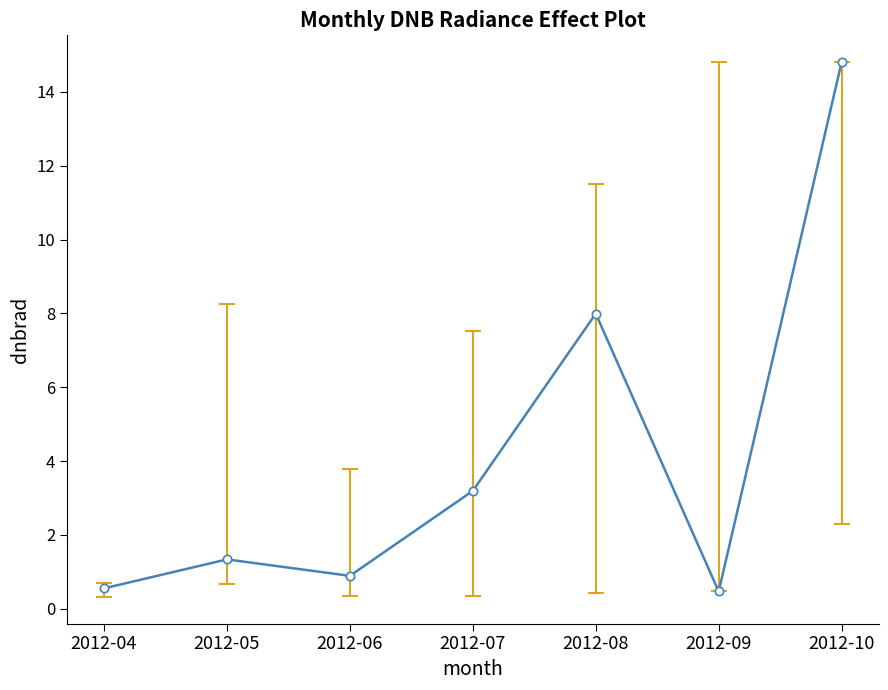

What is the minimum value shown in the chart?

0.5